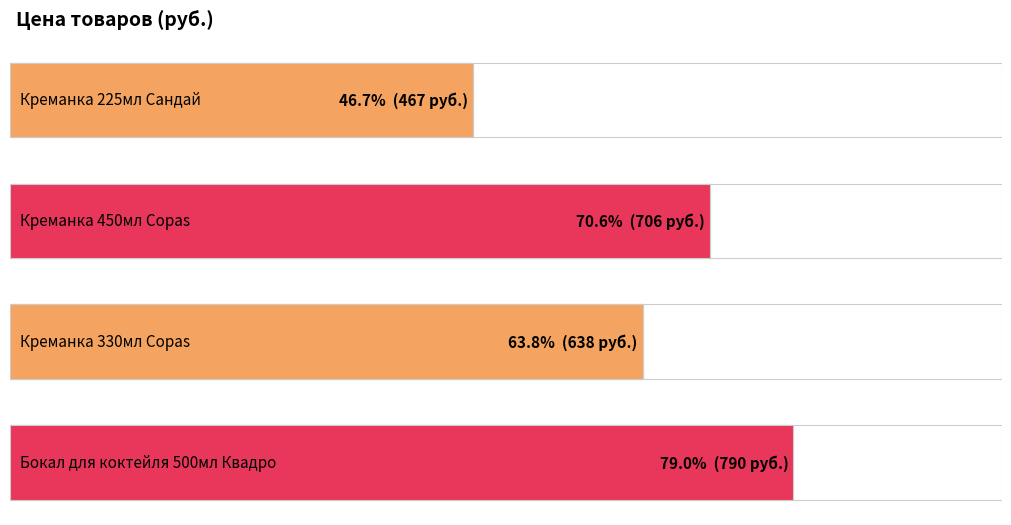

What is the label of the 4th bar from the right?

Креманка 225мл Сандай